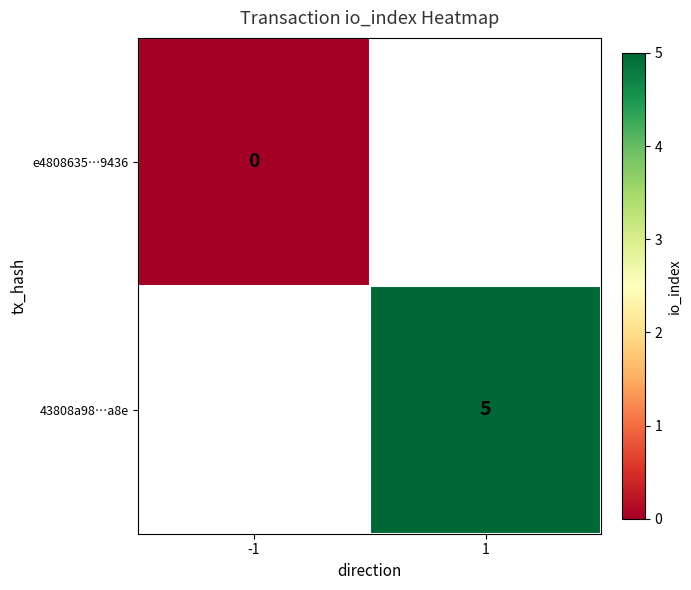

Is the value of 43808a98…a8e at 1 greater than the value of e4808635…9436 at -1?

Yes